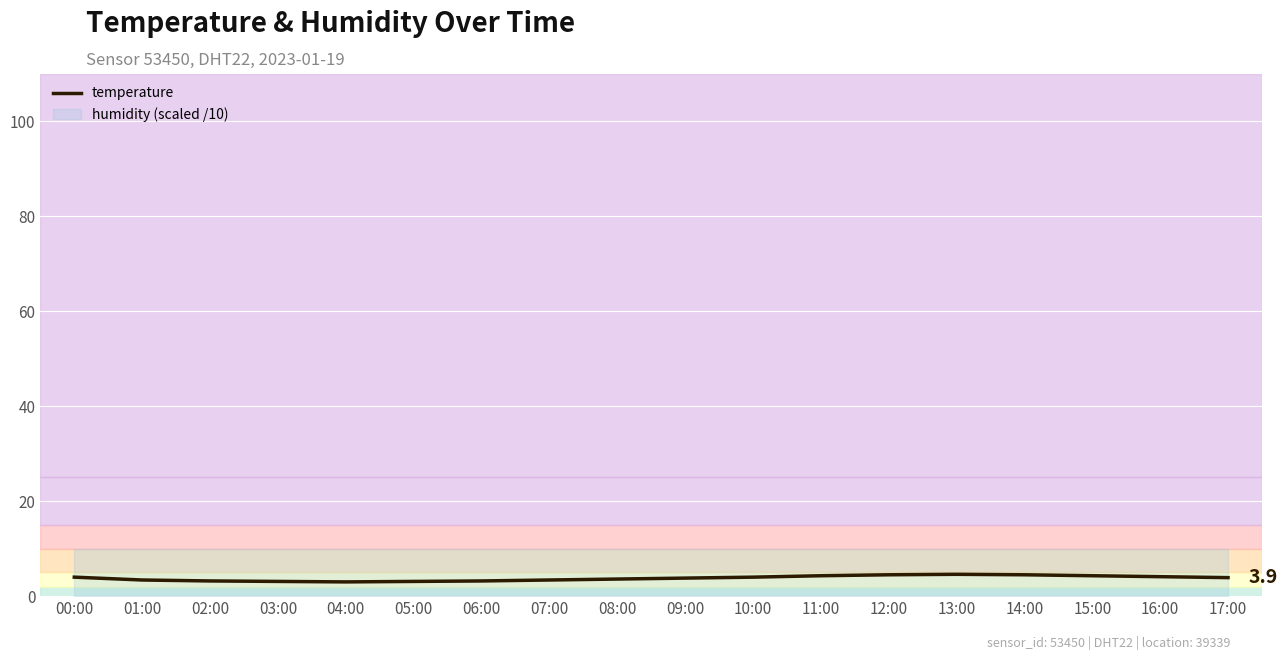

What position from the left is 08:00?

9